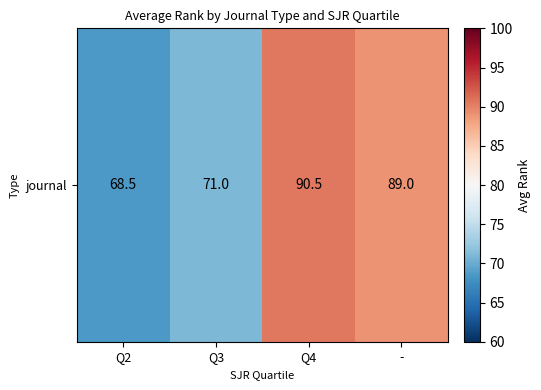

What is the sum of the values at Q4 and Q2?

159.0